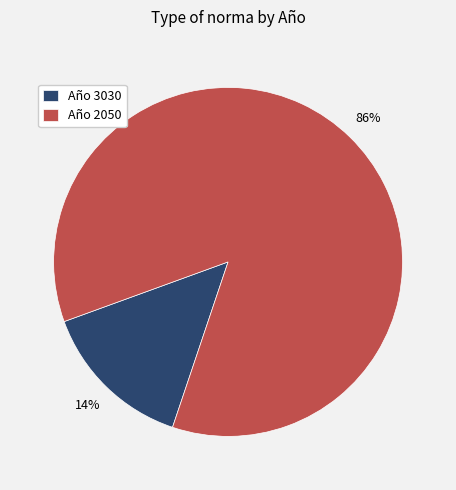

Is the sum of Año 2050 and Año 3030 greater than half?

Yes